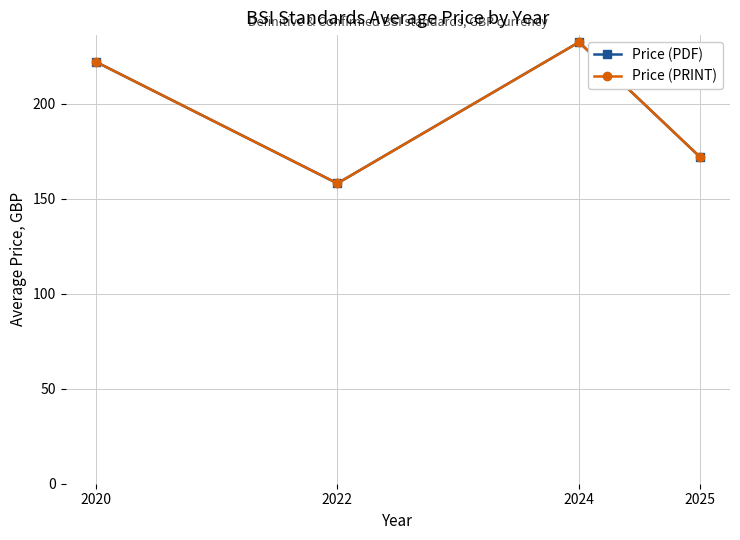

True or false: Price (PRINT) has more than 2 points higher than both neighbors.

False